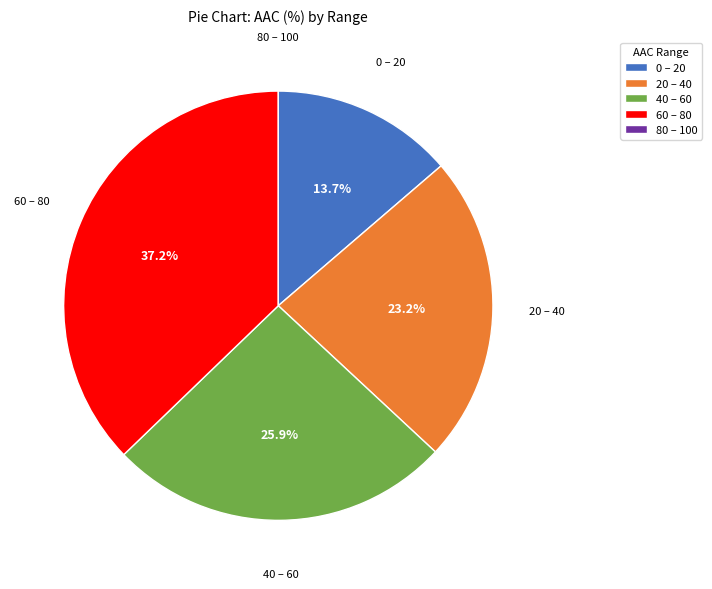

Combined, what portion of the pie is 60 – 80 and 40 – 60?

63.1%